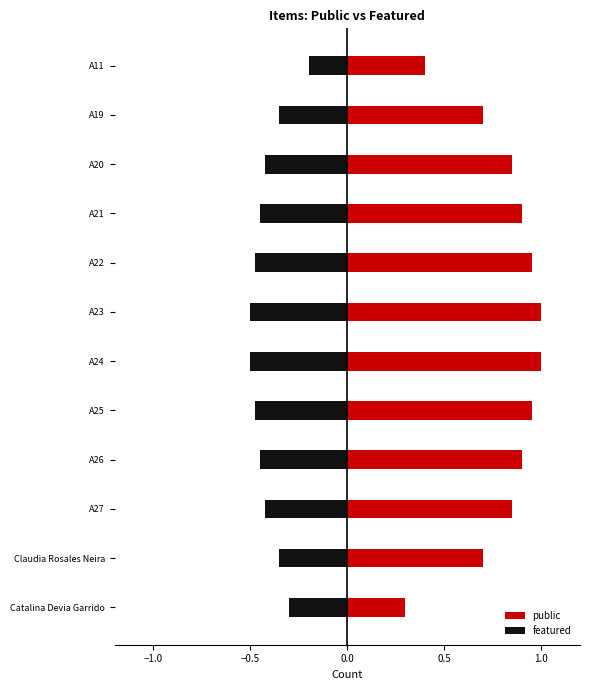

What are all the series names shown in the legend?

public, featured